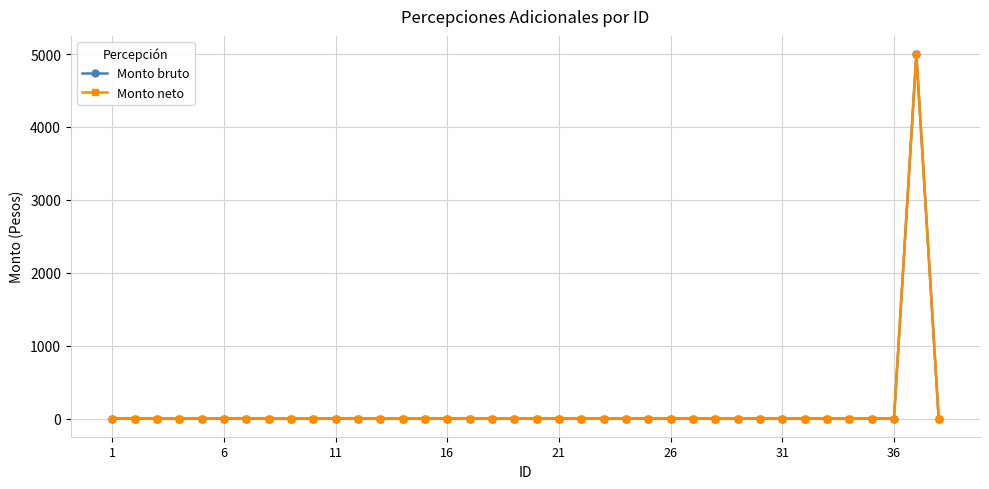

How many interior local peaks does the Monto neto series have?

1